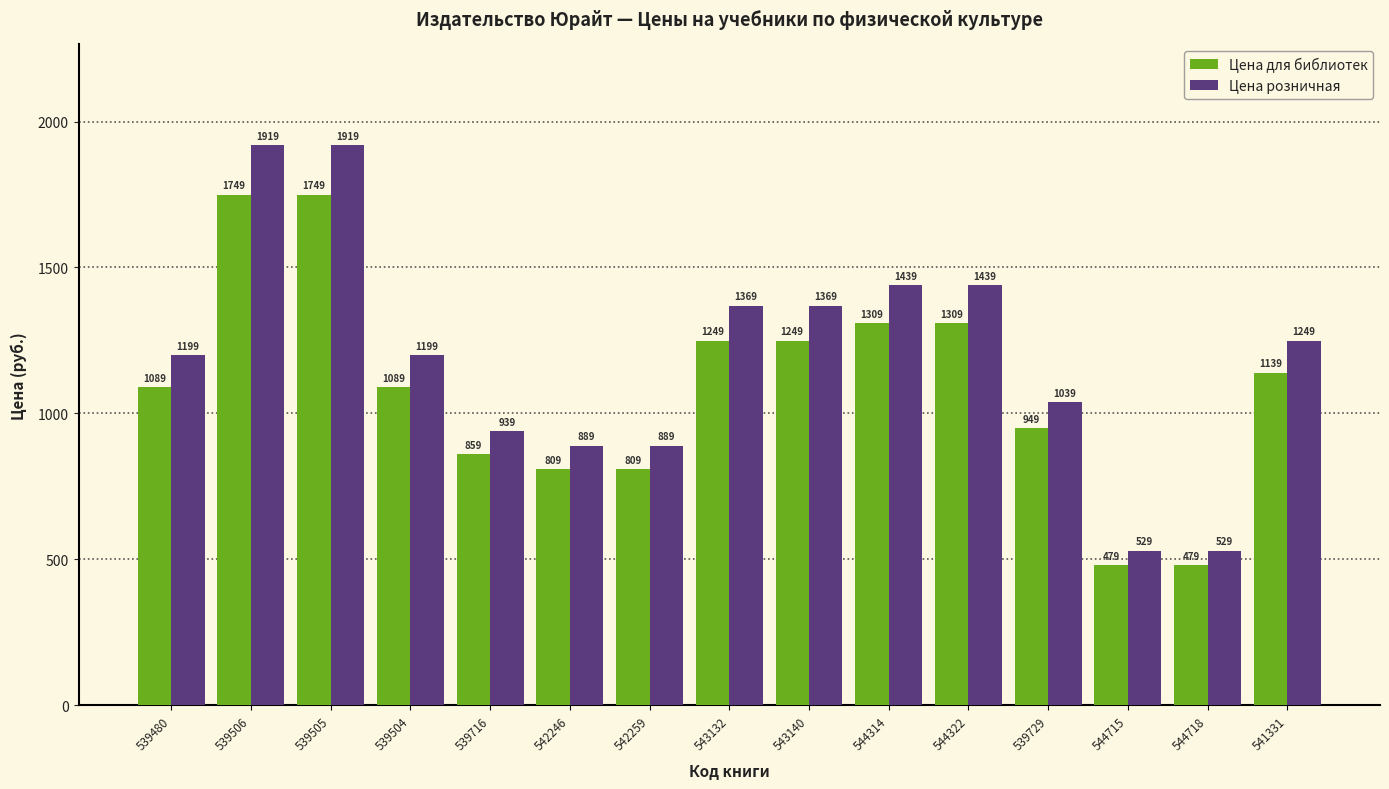

What is the total value across all series at 544322?

2748